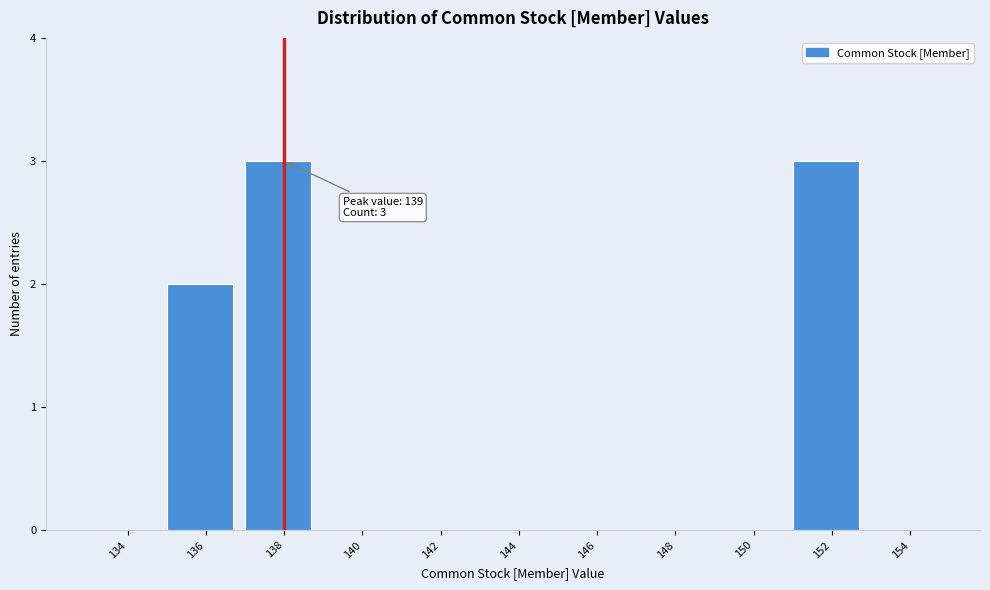

Reading right to left, what are all the values shown in this chart?

154=0	152=3	150=0	148=0	146=0	144=0	142=0	140=0	138=3	136=2	134=0